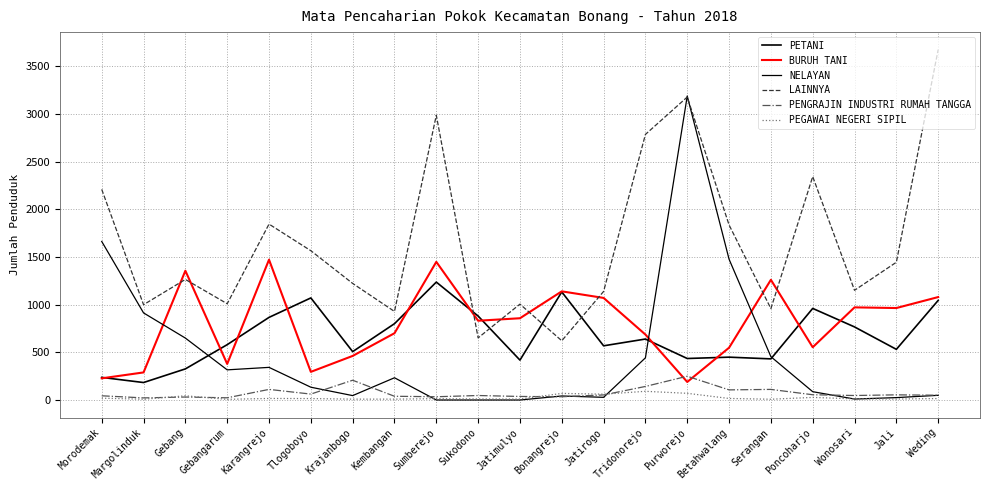

How many lines are shown in the chart?

6